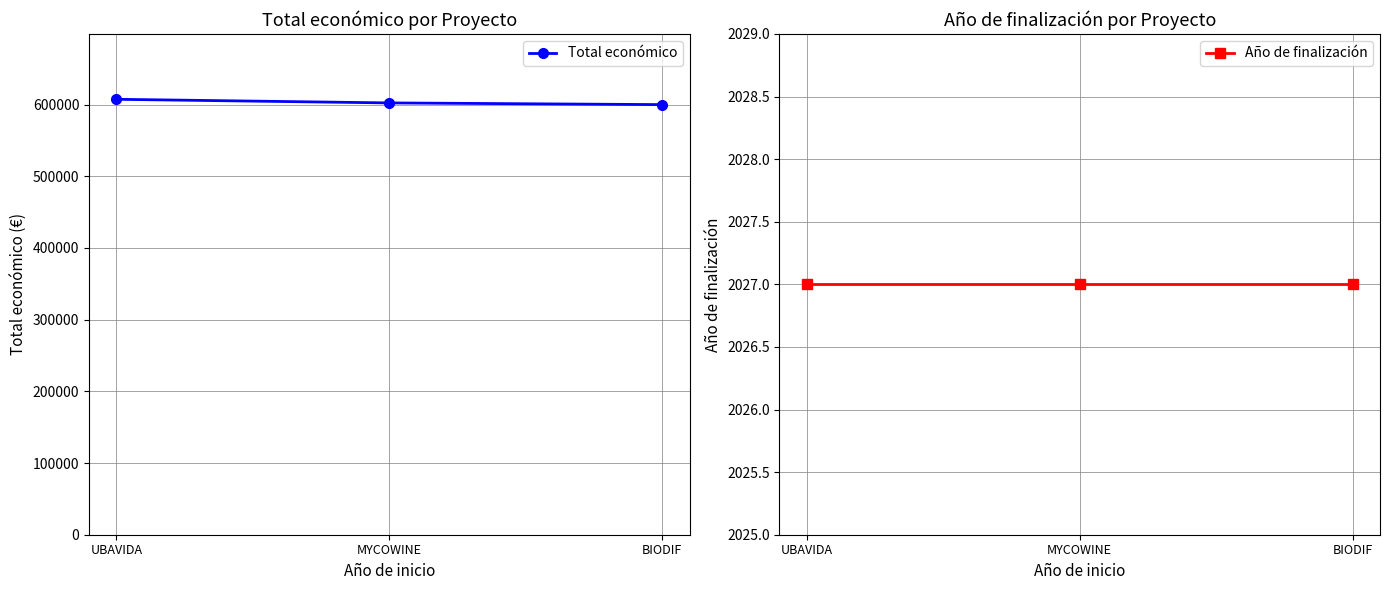

Reading right to left, what are all the values shown in this chart?

Total económico: BIODIF=599927.0	MYCOWINE=602295.4	UBAVIDA=607342.0
Año de finalización: BIODIF=2027.0	MYCOWINE=2027.0	UBAVIDA=2027.0